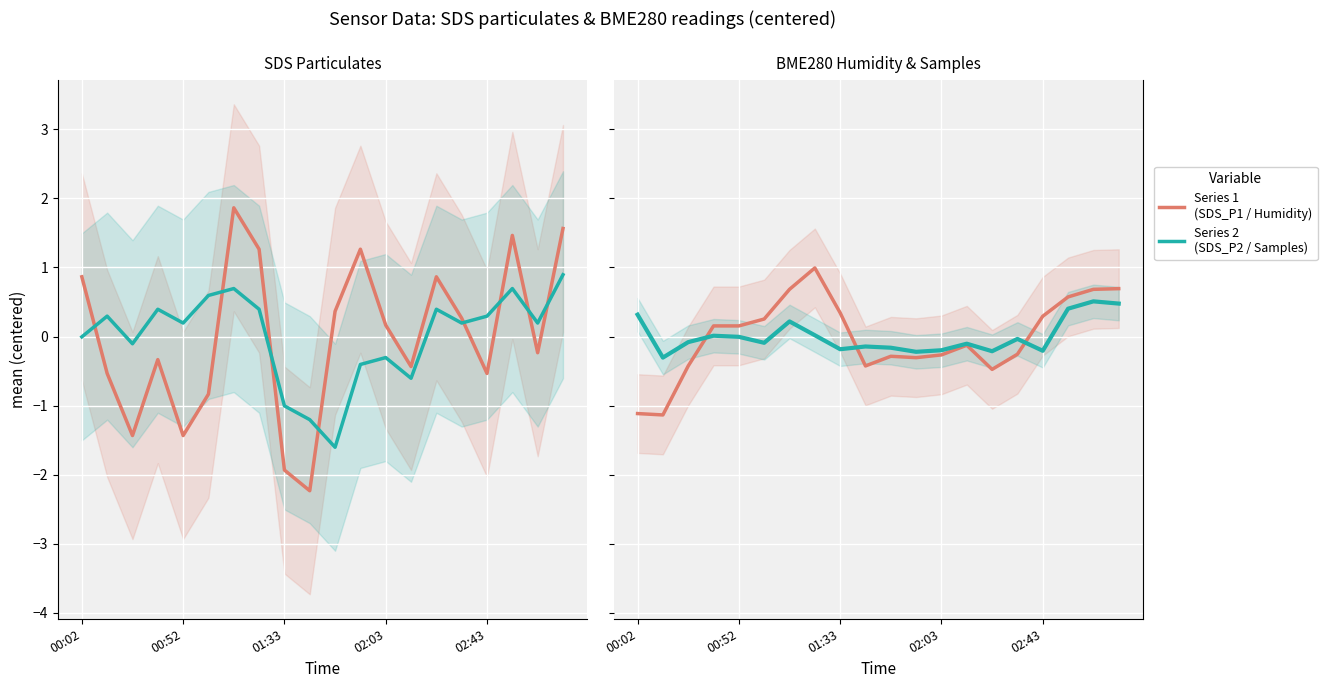

What is the highest value of the SDS_P2 series?

0.9